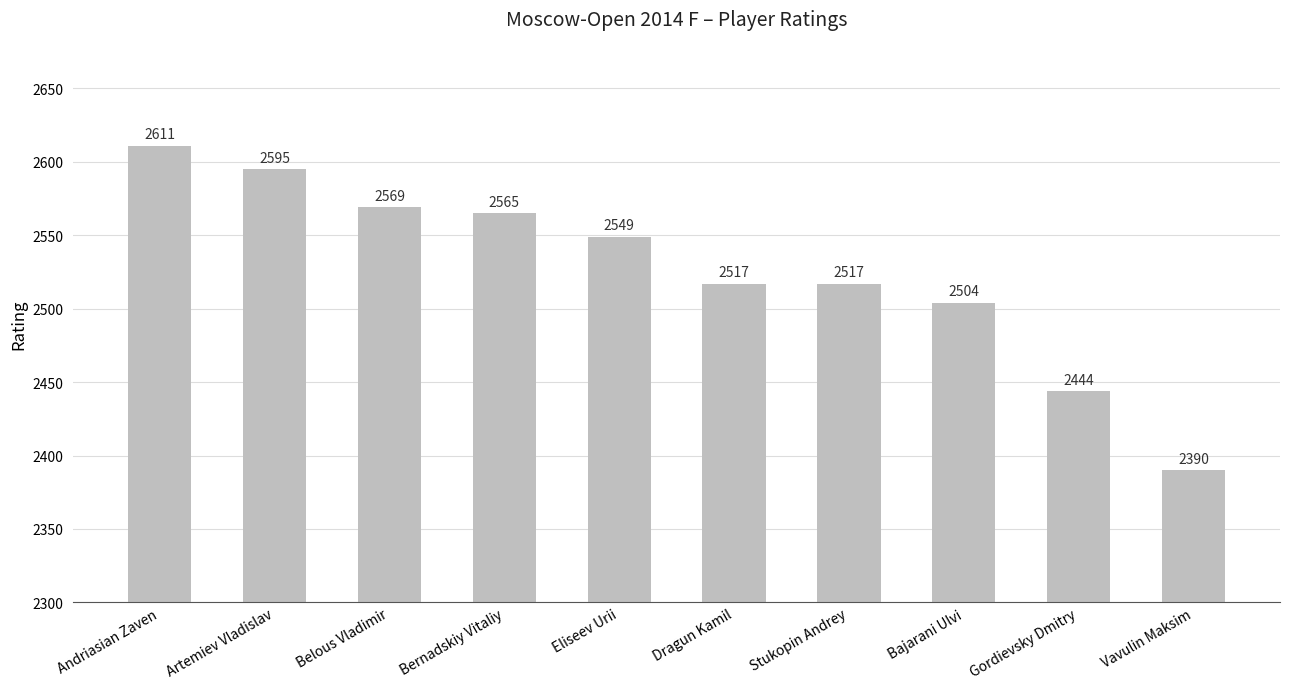

Which label corresponds to the largest value in the chart?

Andriasian Zaven